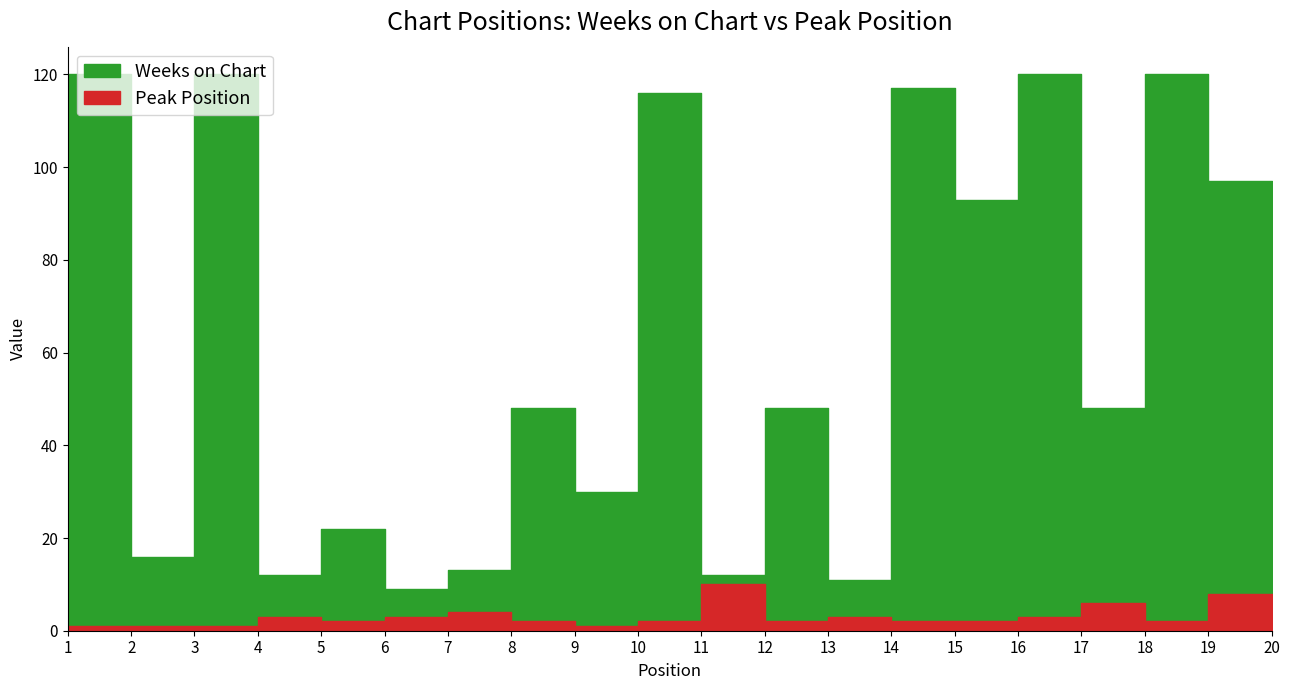

True or false: Weeks on Chart has a value of 9 at 6.

True